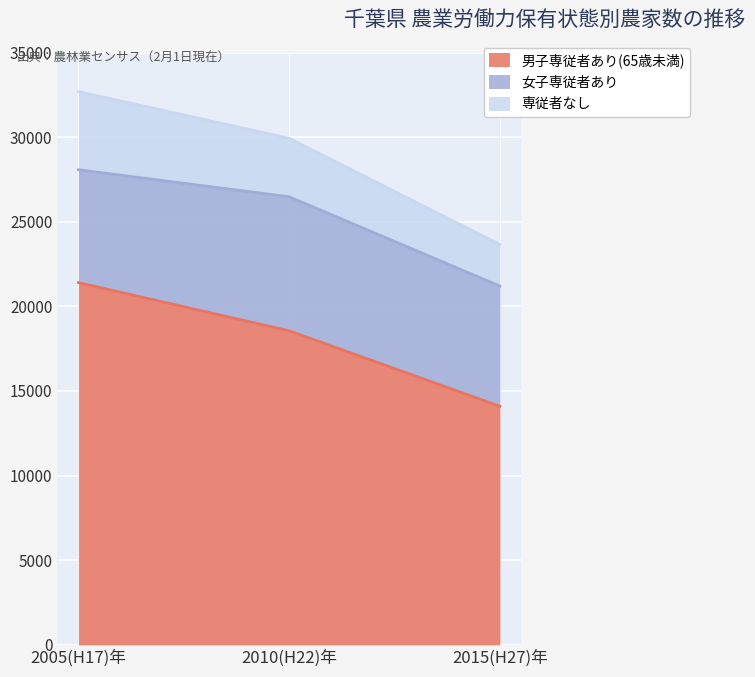

Reading left to right, what are all the values shown in this chart?

男子専従者あり(65歳未満): 21405	18555	14096
女子専従者あり: 6668	7922	7103
専従者なし: 4619	3453	2459